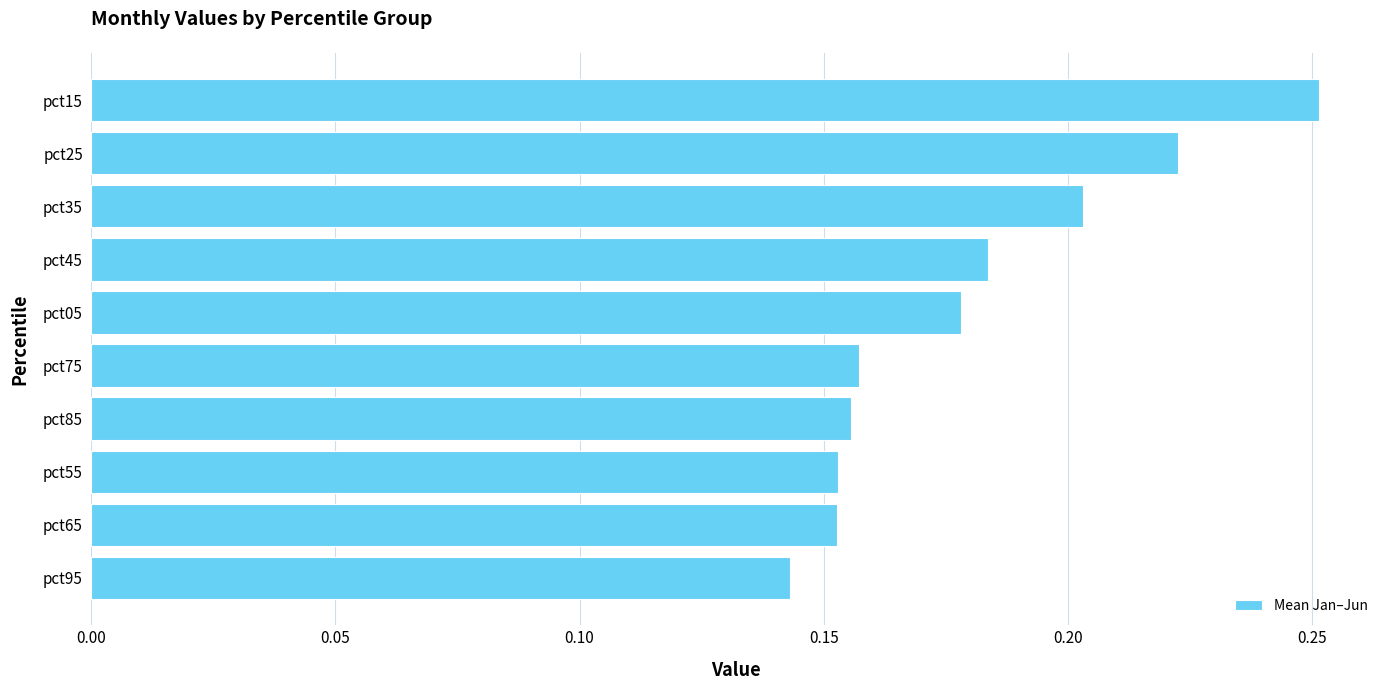

Which has a higher value, pct85 or pct45?

pct45